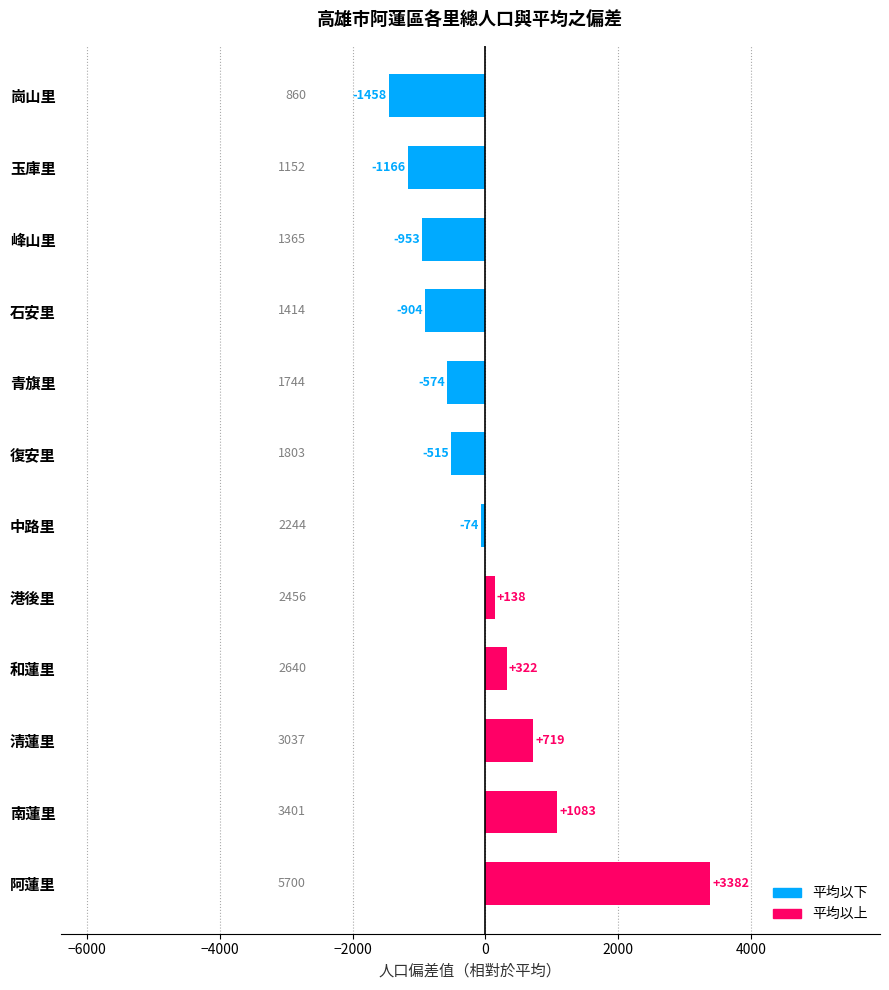

What is the difference between the values at 青旗里 and 石安里?

330